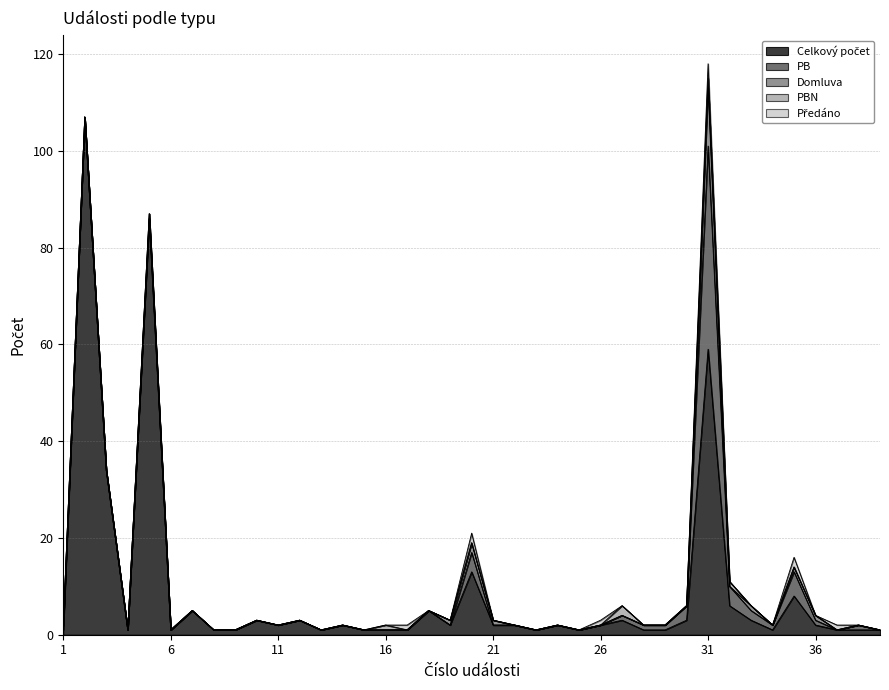

In Domluva, how many points are lower than both neighbors (excluding endpoints)?

2